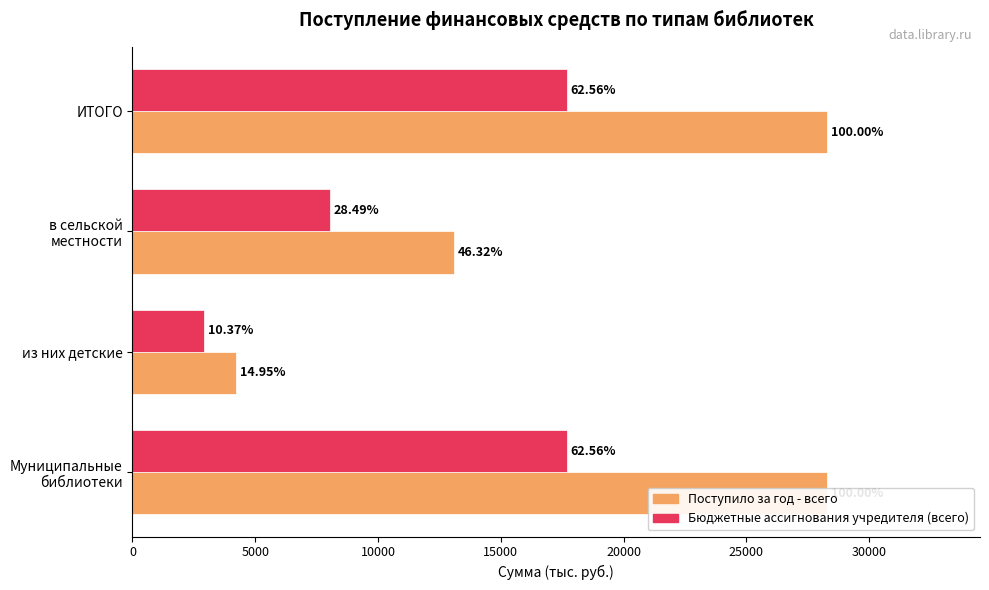

Reading left to right, extract all data points from this chart.

Поступило за год - всего: 28286	4230	13102	28286
Бюджетные ассигнования учредителя (всего): 17696	2932	8058	17696